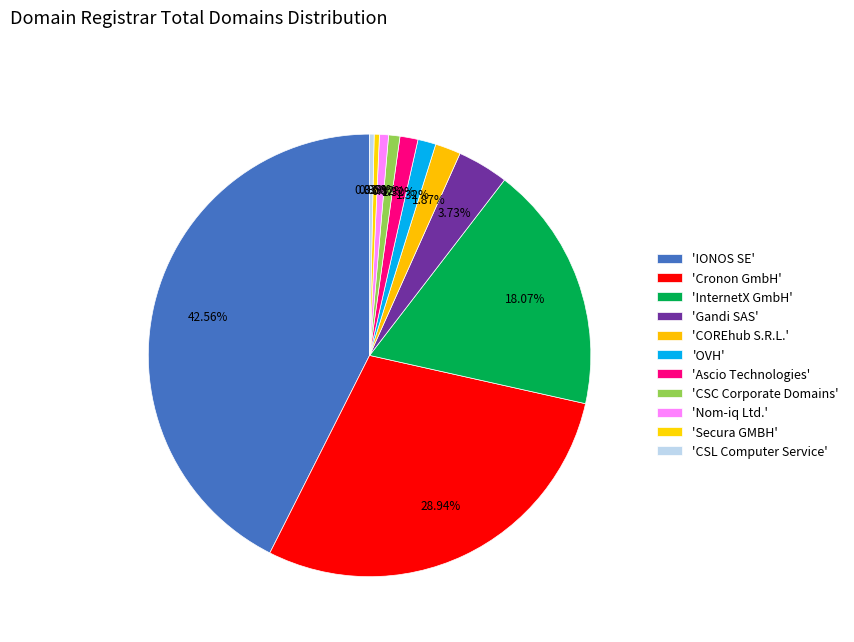

Does any single category account for the majority?

No